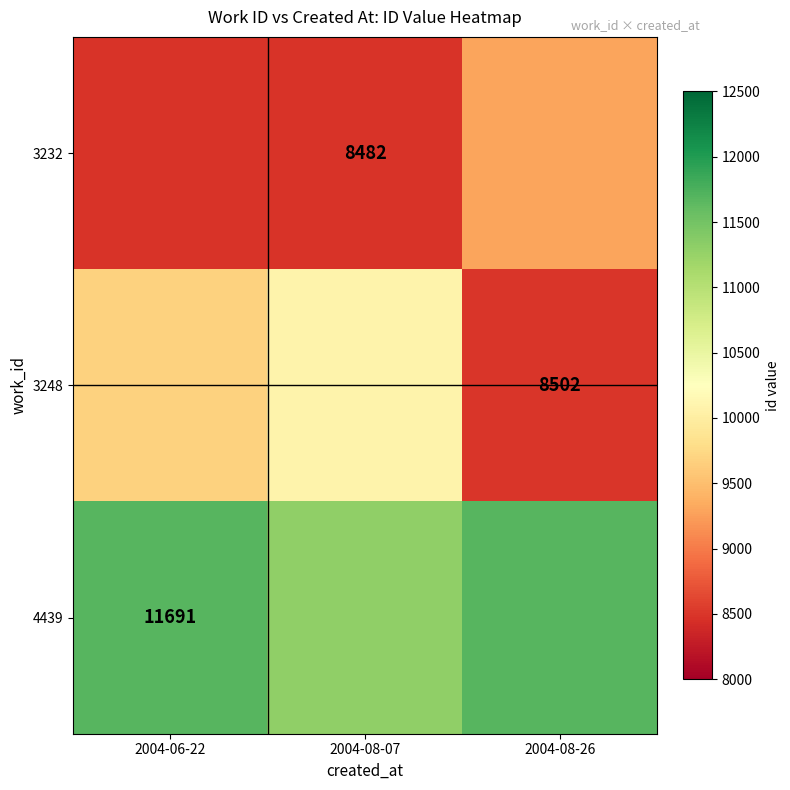

Is the value of 4439 at 2004-06-22 greater than the value of 3232 at 2004-08-07?

Yes